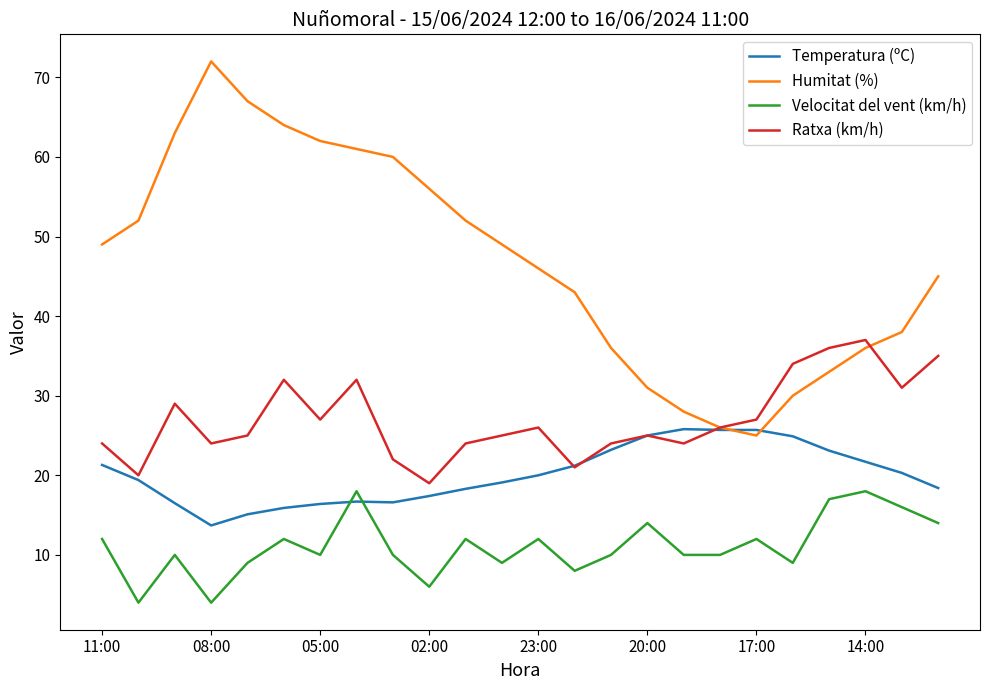

True or false: Velocitat del vent (km/h) and Ratxa (km/h) intersect in this chart.

False